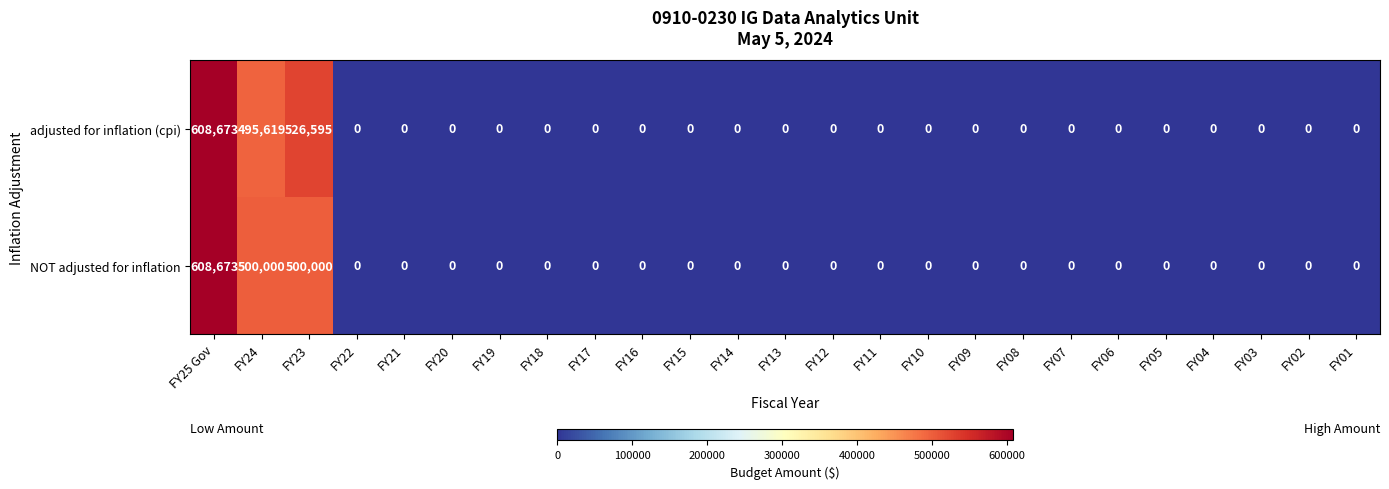

List the series in order of their overall mean, lowest first.

NOT adjusted for inflation, adjusted for inflation (cpi)